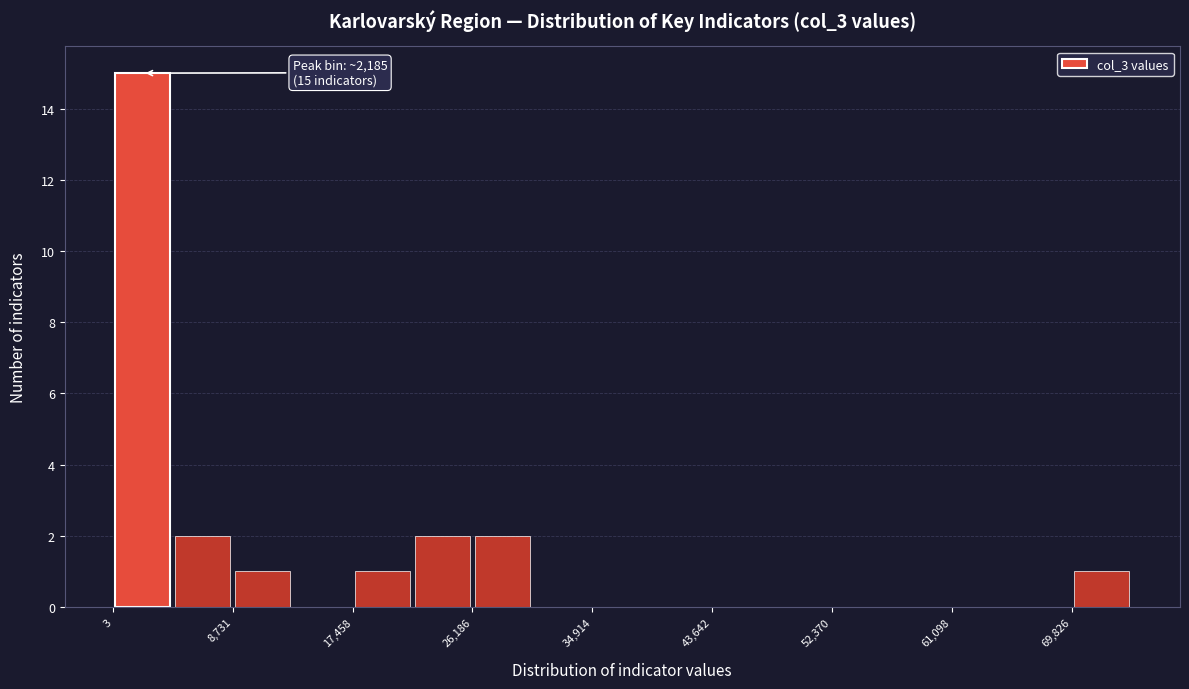

Which range on the x-axis has the tallest bar?

0 to 4000